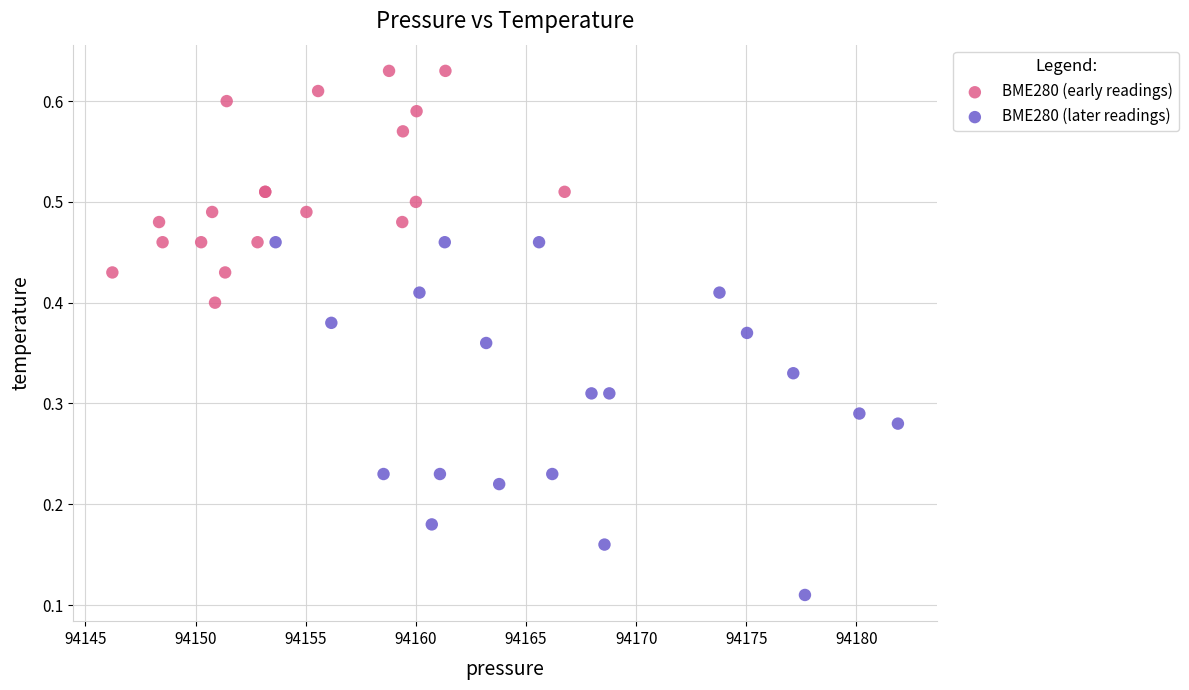

Which series has the widest spread of Y values?

BME280 (later readings)